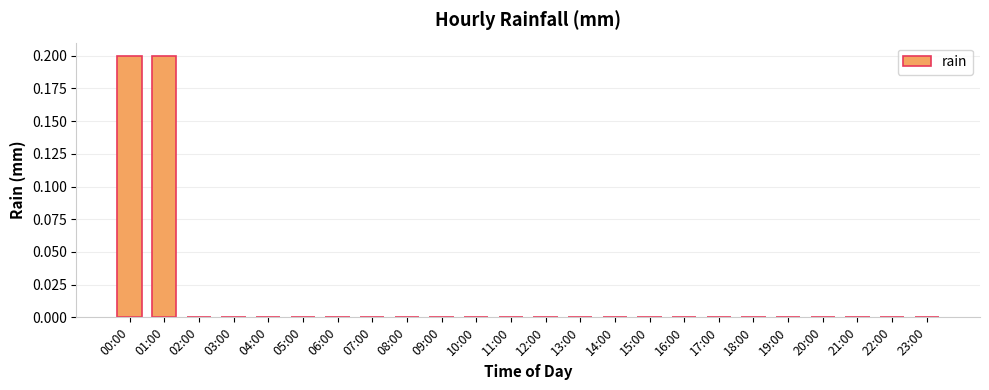

What is the sum of all values?

0.4